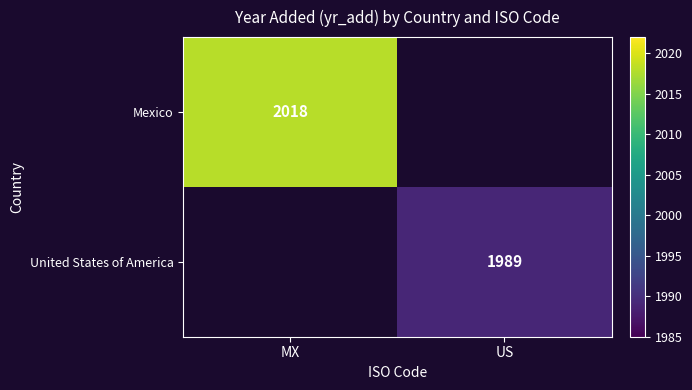

The value of United States of America at US is 1243. True or false?

False